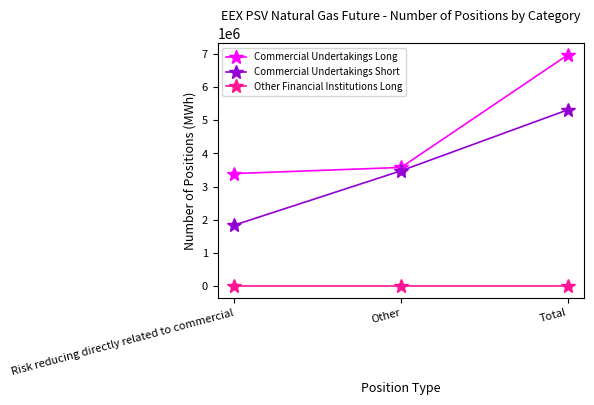

What is the spread (max minus min) of values at Other?

3578544